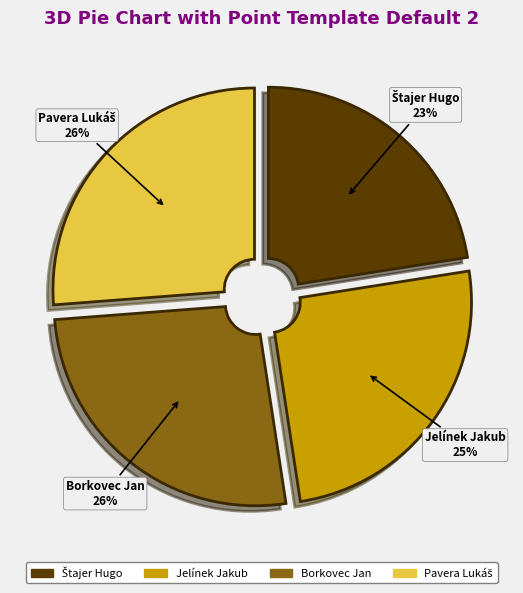

To the nearest percent, what portion does Borkovec Jan represent?

26%